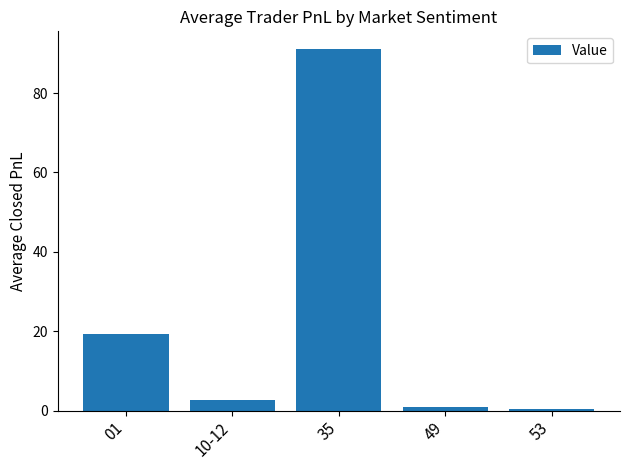

What value does the data have at 35?

91.0